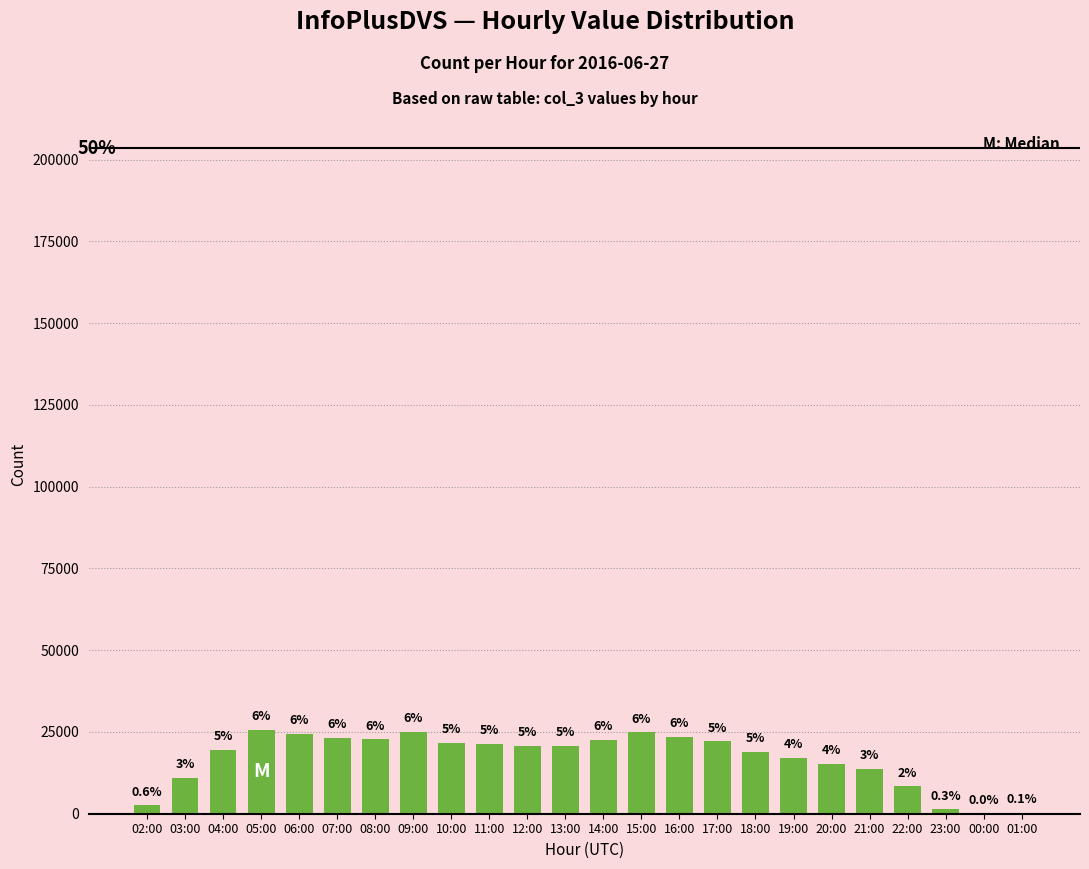

What is the label of the 21st bar from the right?

05:00